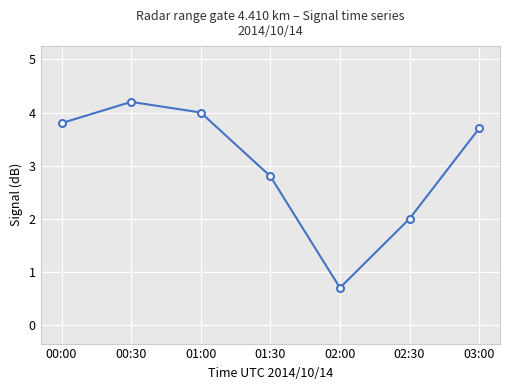

What is the label of the 5th point from the right?

01:00